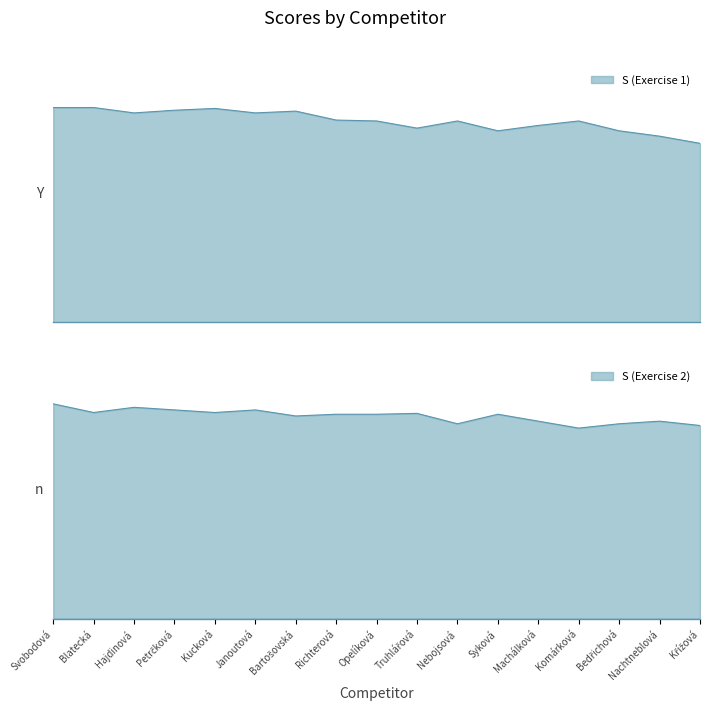

How many categories are shown in the chart?

17